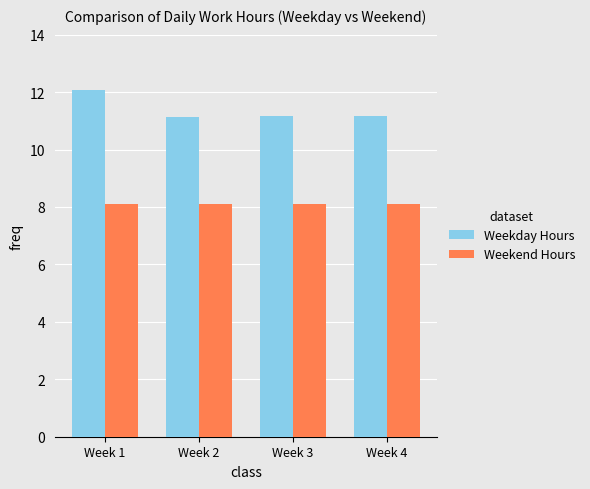

Is the value of Weekday Hours at Week 3 greater than the value of Weekend Hours at Week 4?

Yes